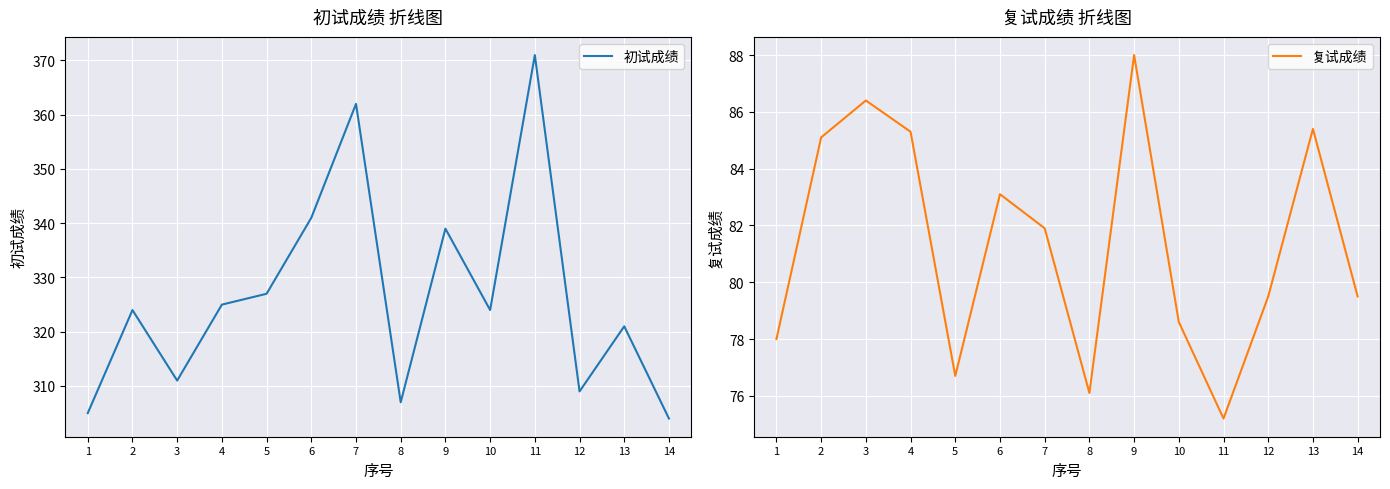

What is the difference between the maximum and minimum values in the 初试成绩 series?

67